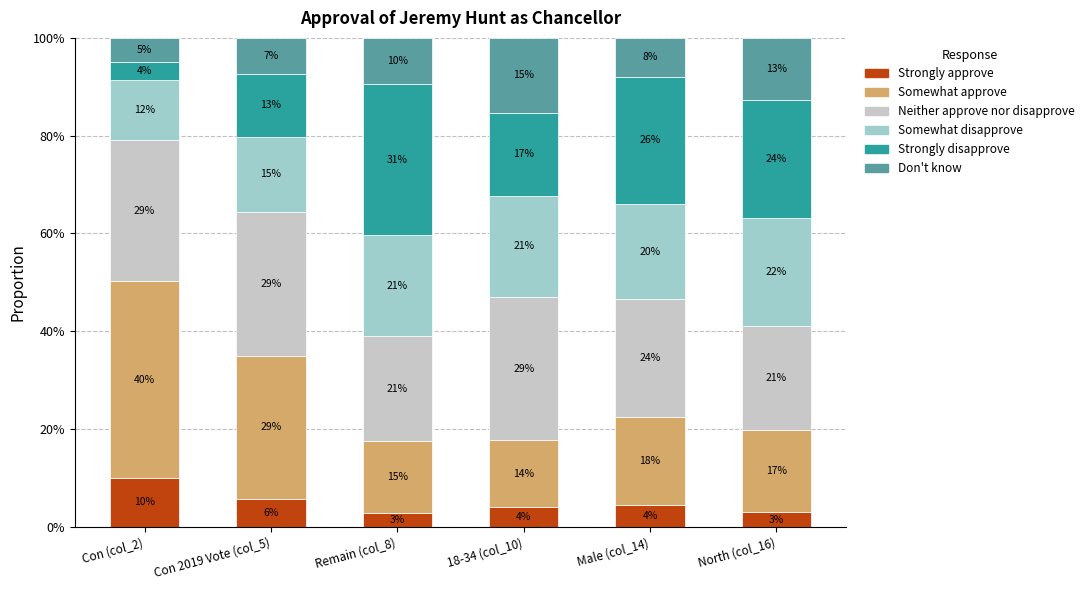

What are all the series names shown in the legend?

Strongly approve, Somewhat approve, Neither approve nor disapprove, Somewhat disapprove, Strongly disapprove, Don't know